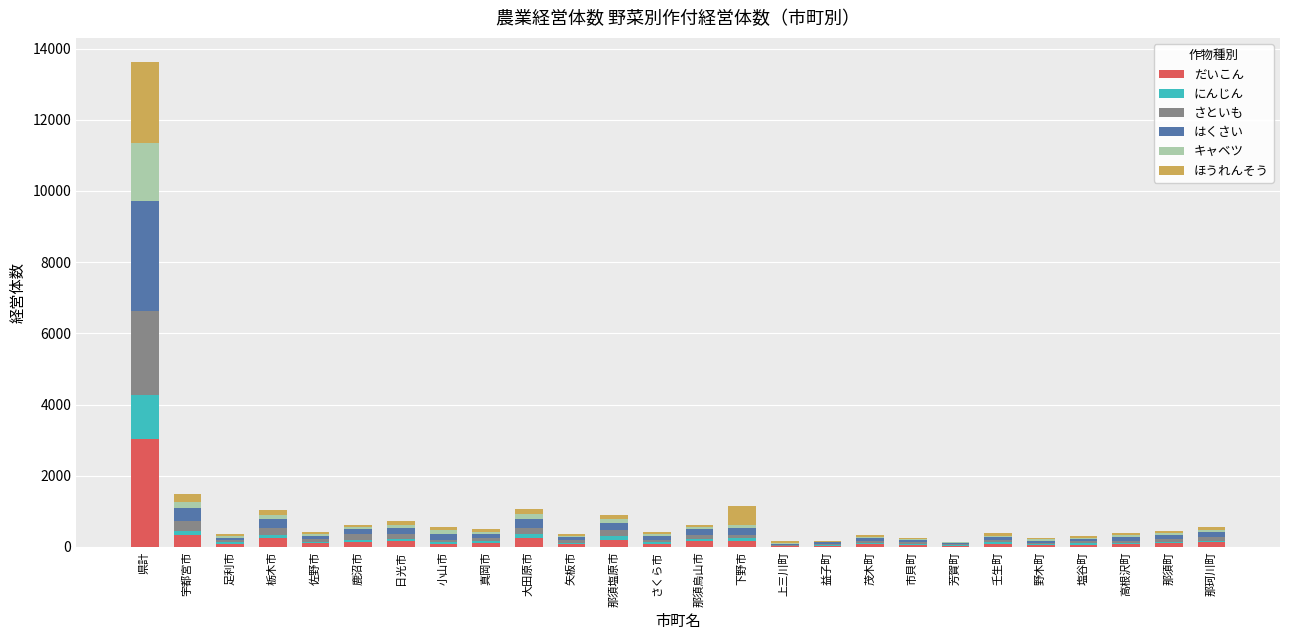

What is the total value across all series at 真岡市?

492